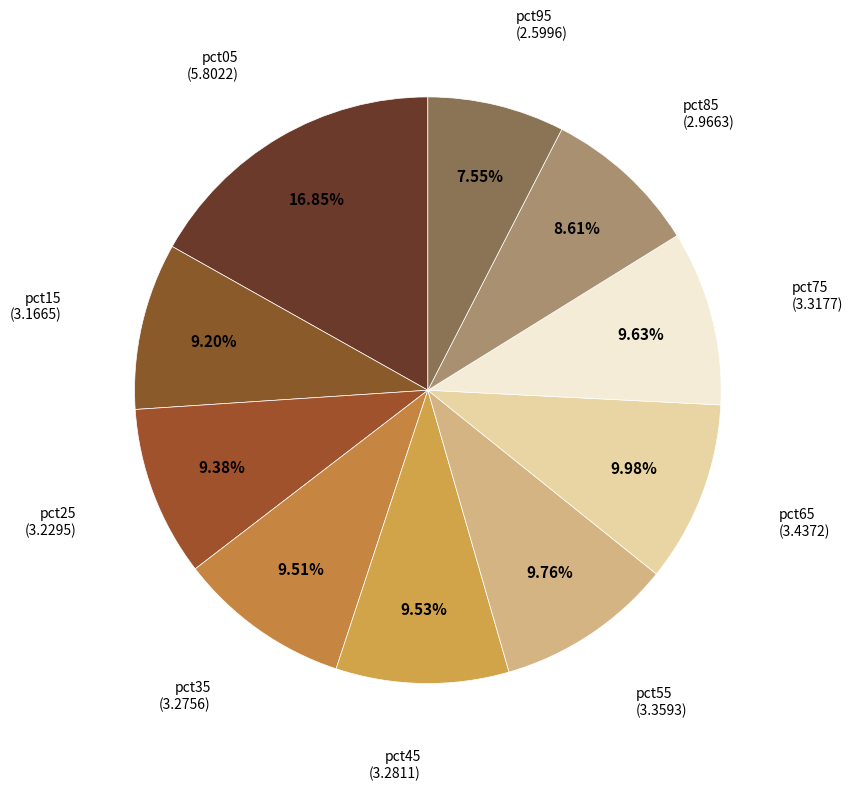

How many segments does this pie chart have?

10